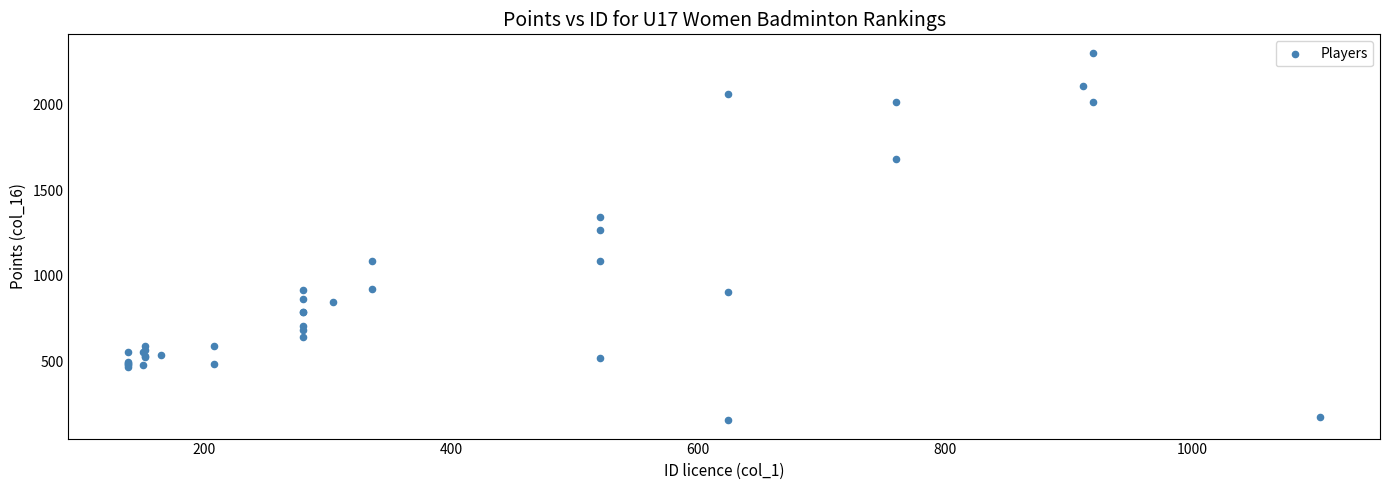

What Y value in the scatter plot is closest to 1229?

1269